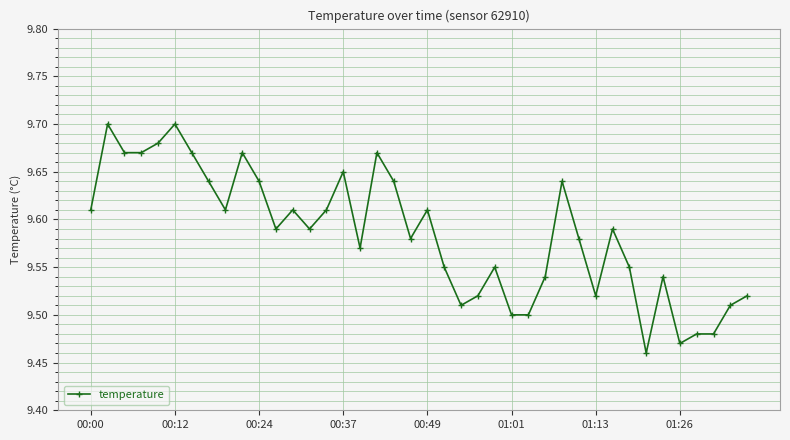

What is the difference between the maximum and minimum values?

0.2